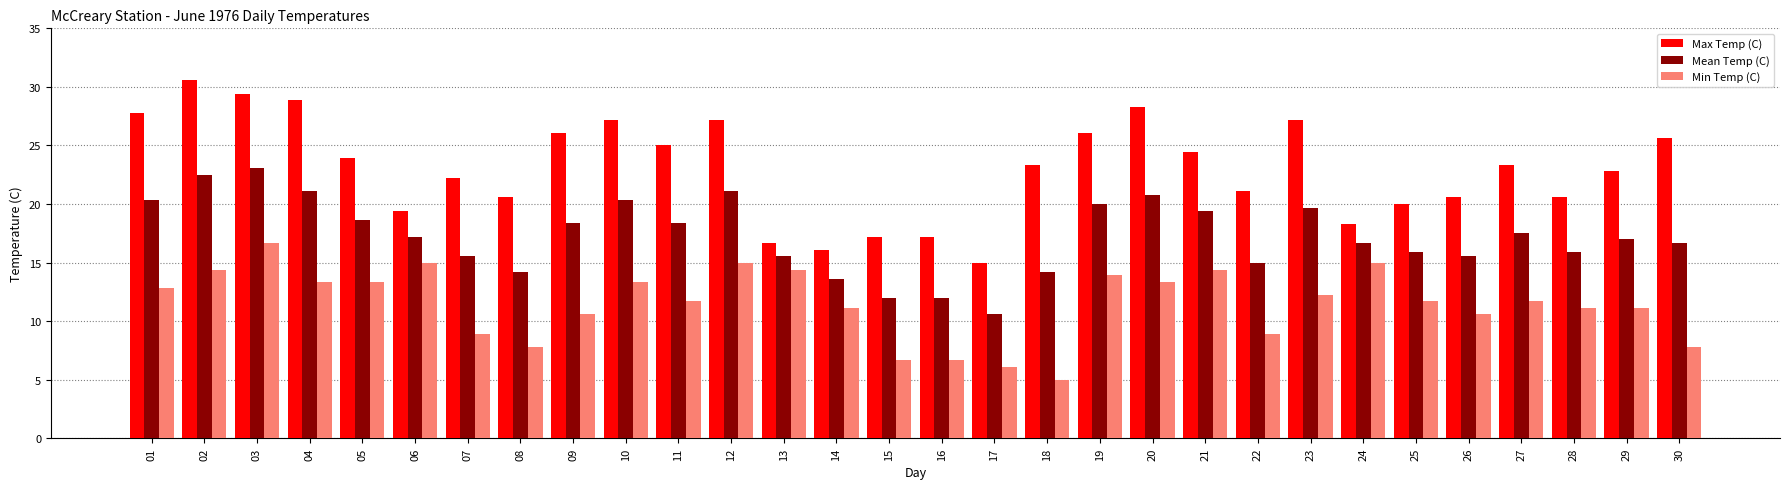

What is the sum of the Mean Temp (C) values at 25 and 27?

33.4